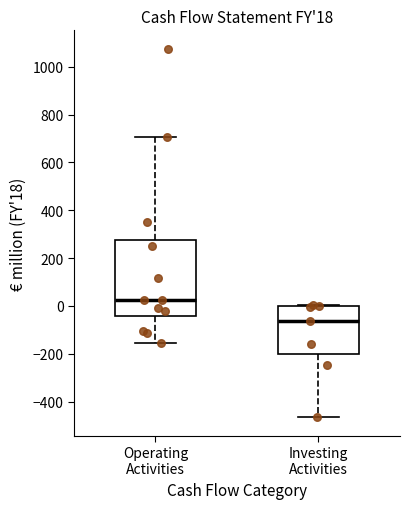

Which box's median line is the highest?

Operating Activities